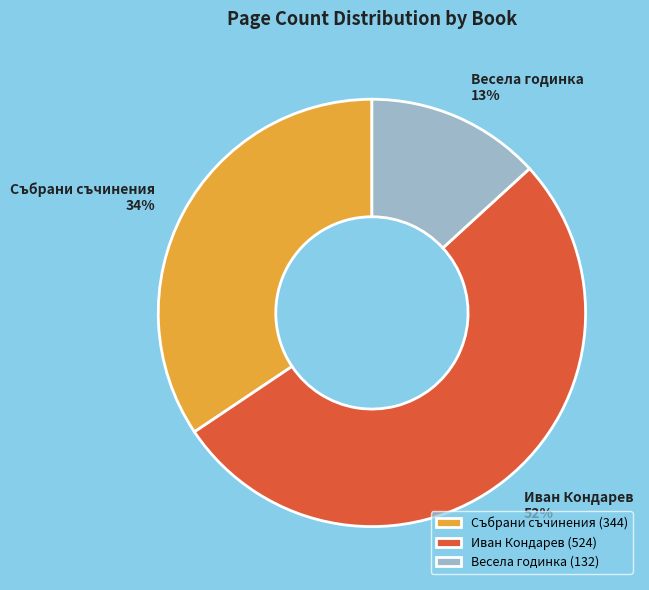

What percentage is the Весела годинка slice, to the nearest percent?

13%